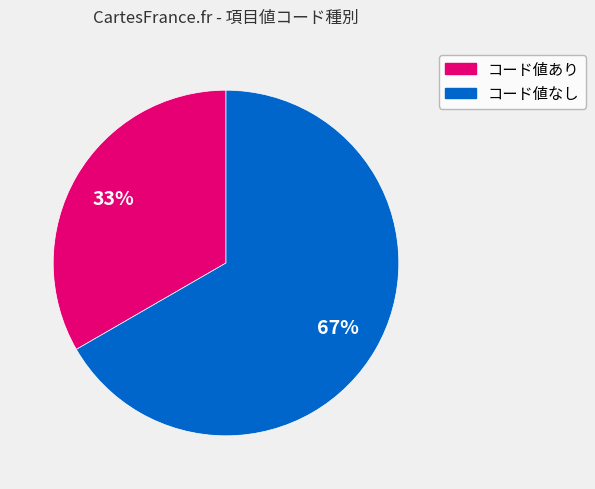

Which category has the biggest portion of the pie?

コード値なし